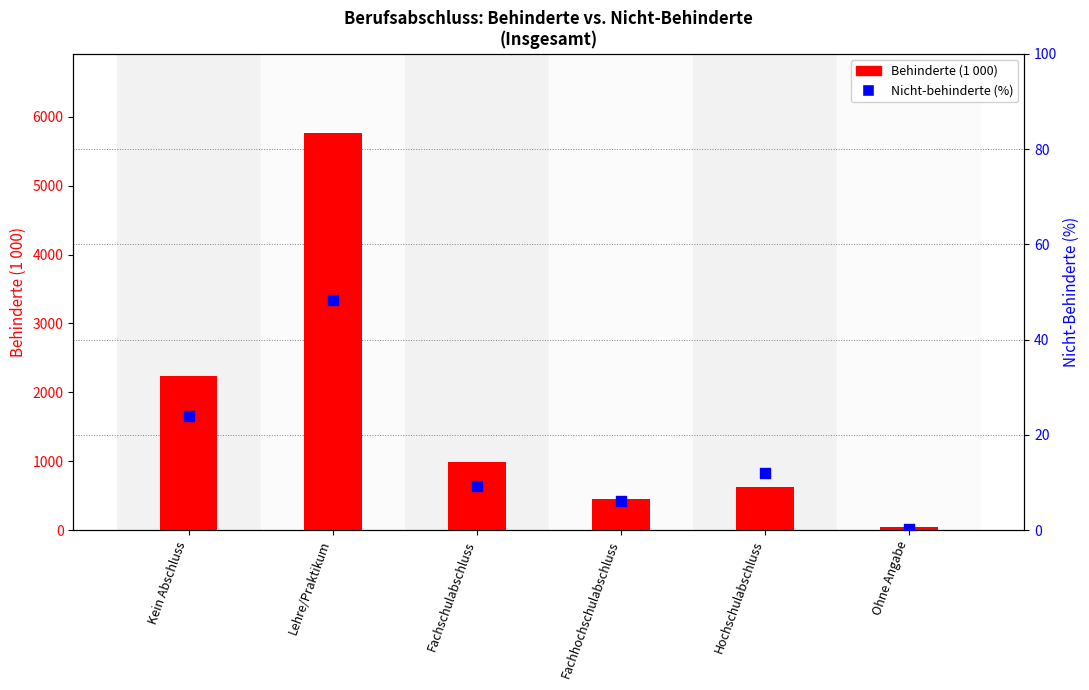

At how many categories does at least one series exceed 4761?

1